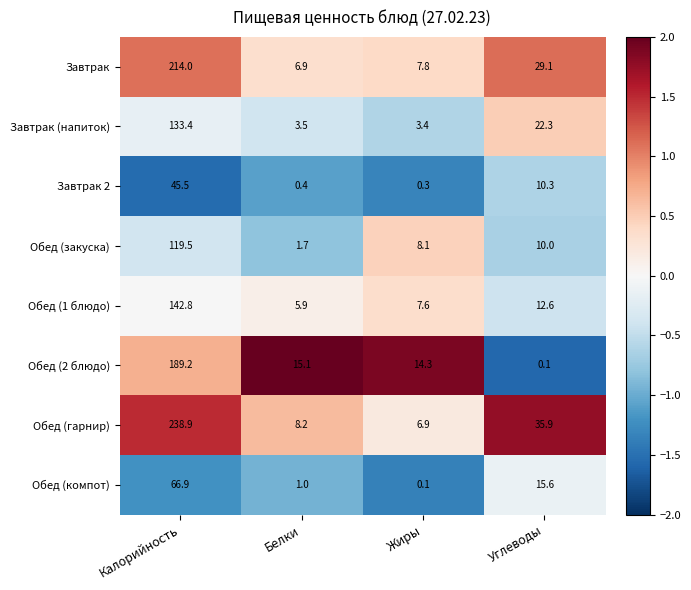

What is the average value of the Обед (закуска) series?

34.8